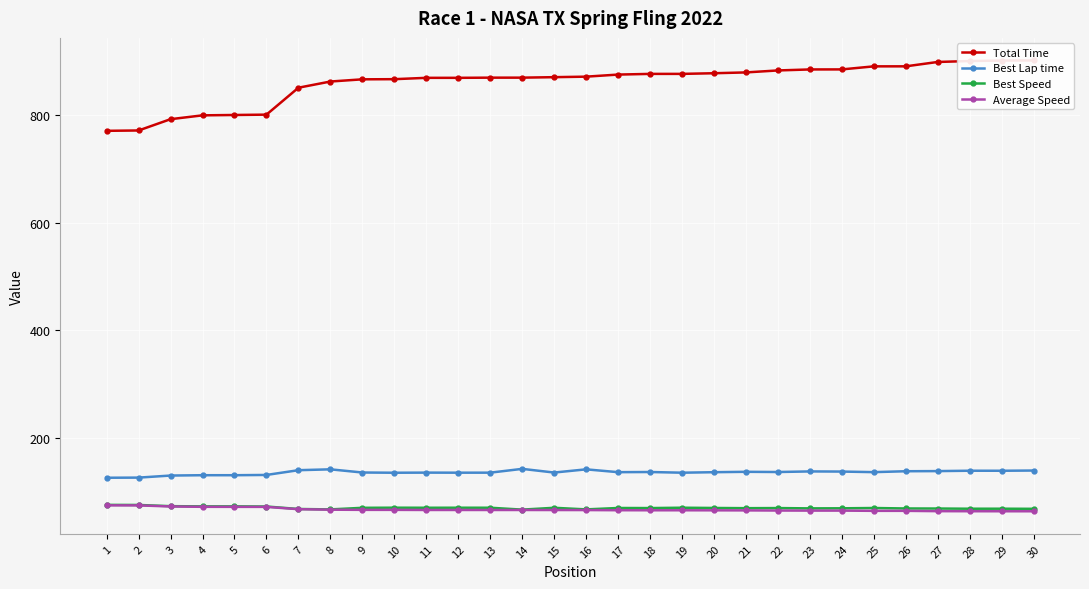

What are all the series names shown in the legend?

Total Time, Best Lap time, Best Speed, Average Speed